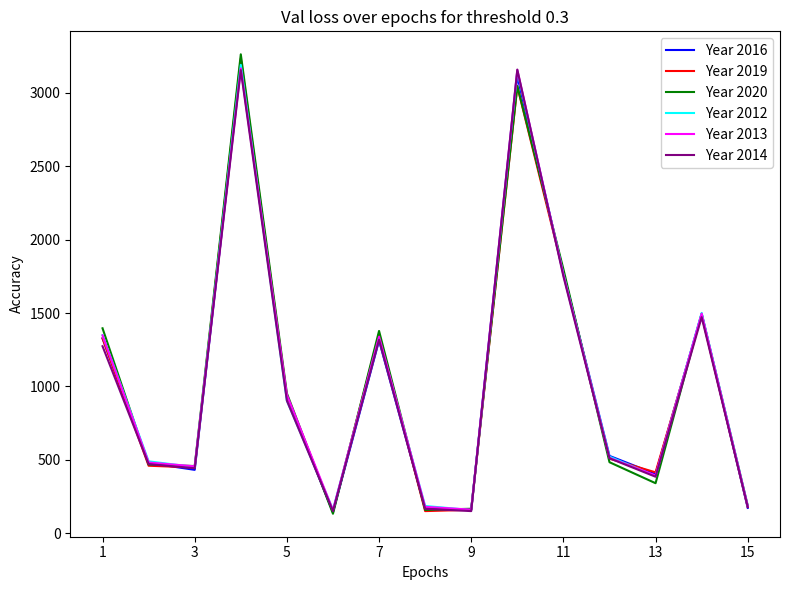

What is the minimum value for Year 2016?

143